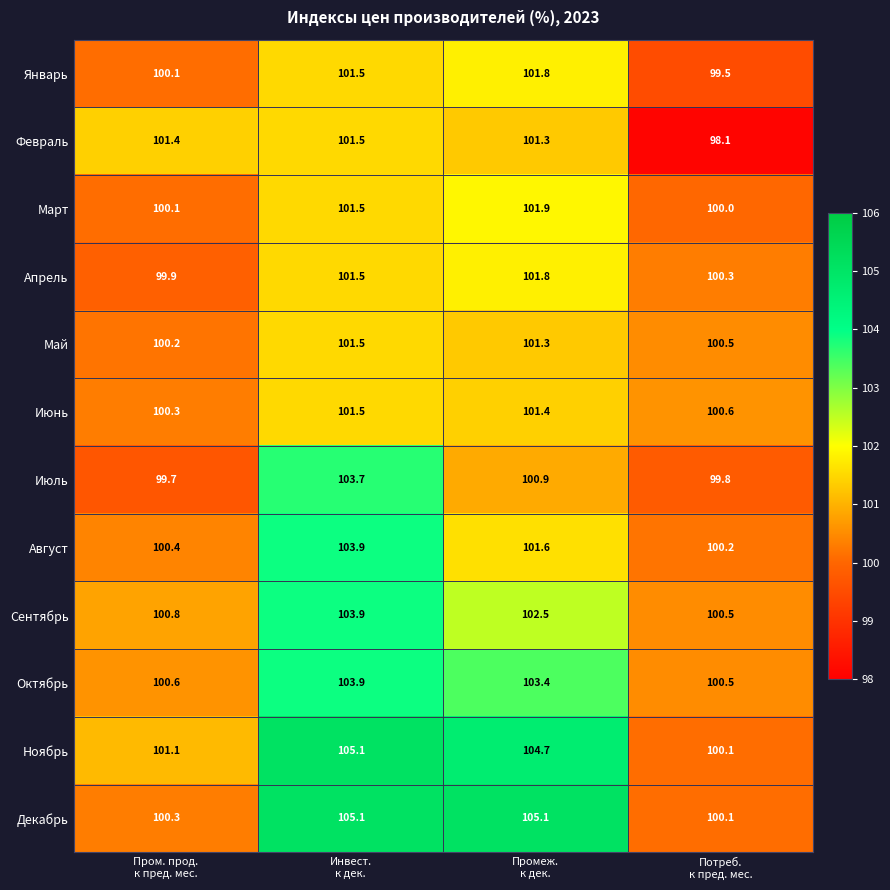

How many Сентябрь values are between 100 and 103?

3